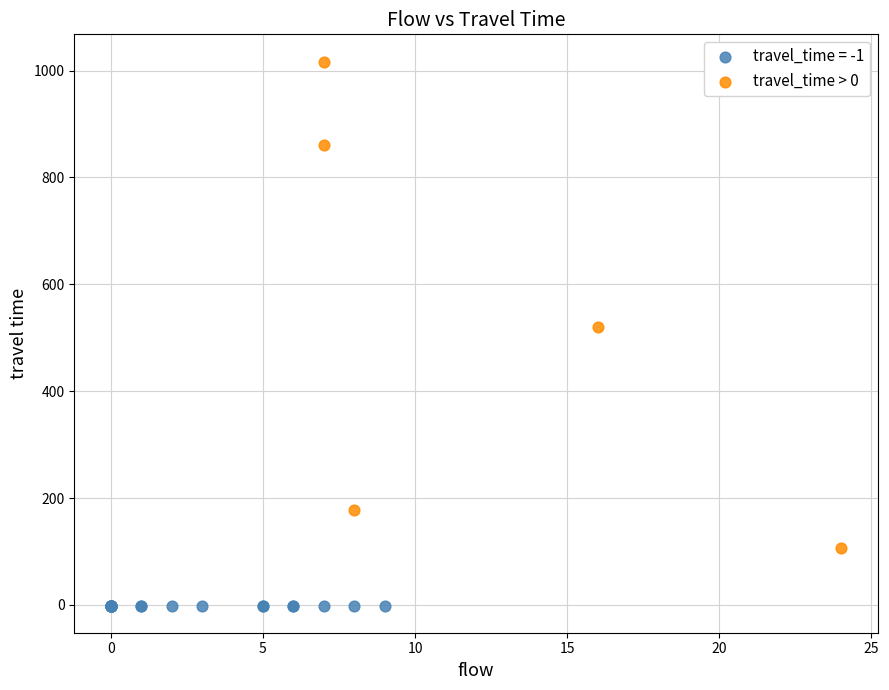

Which series contains the lowest Y value?

travel_time = -1